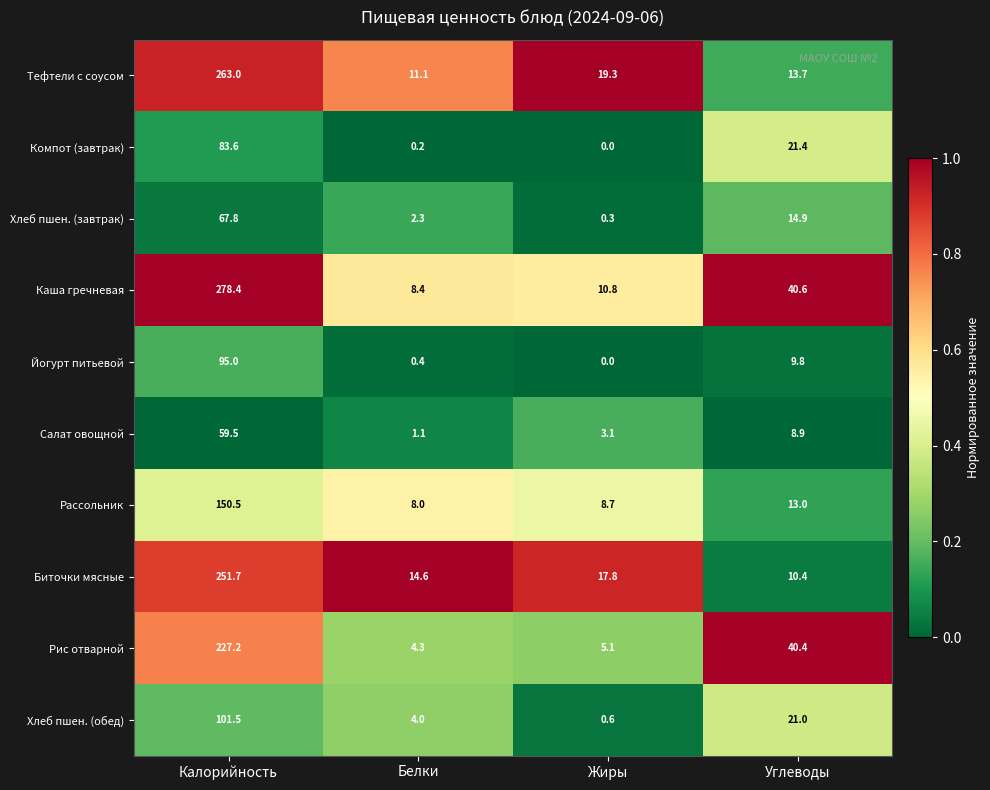

The value of Рис отварной at Углеводы is 40.4. True or false?

True